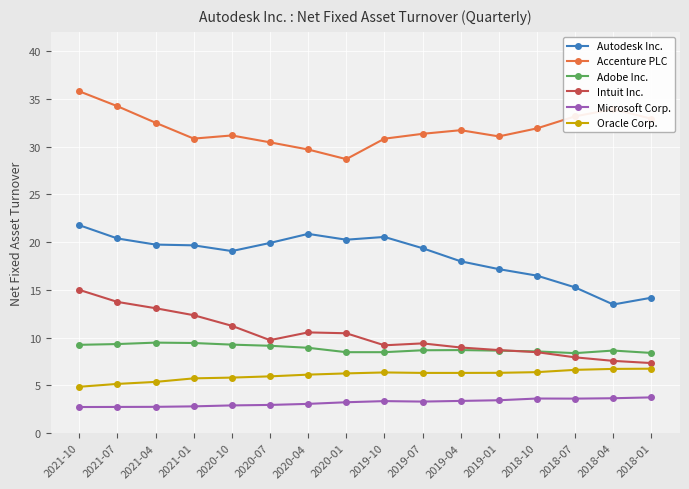

What is the difference between the second highest and second lowest values in the Accenture PLC series?

4.5